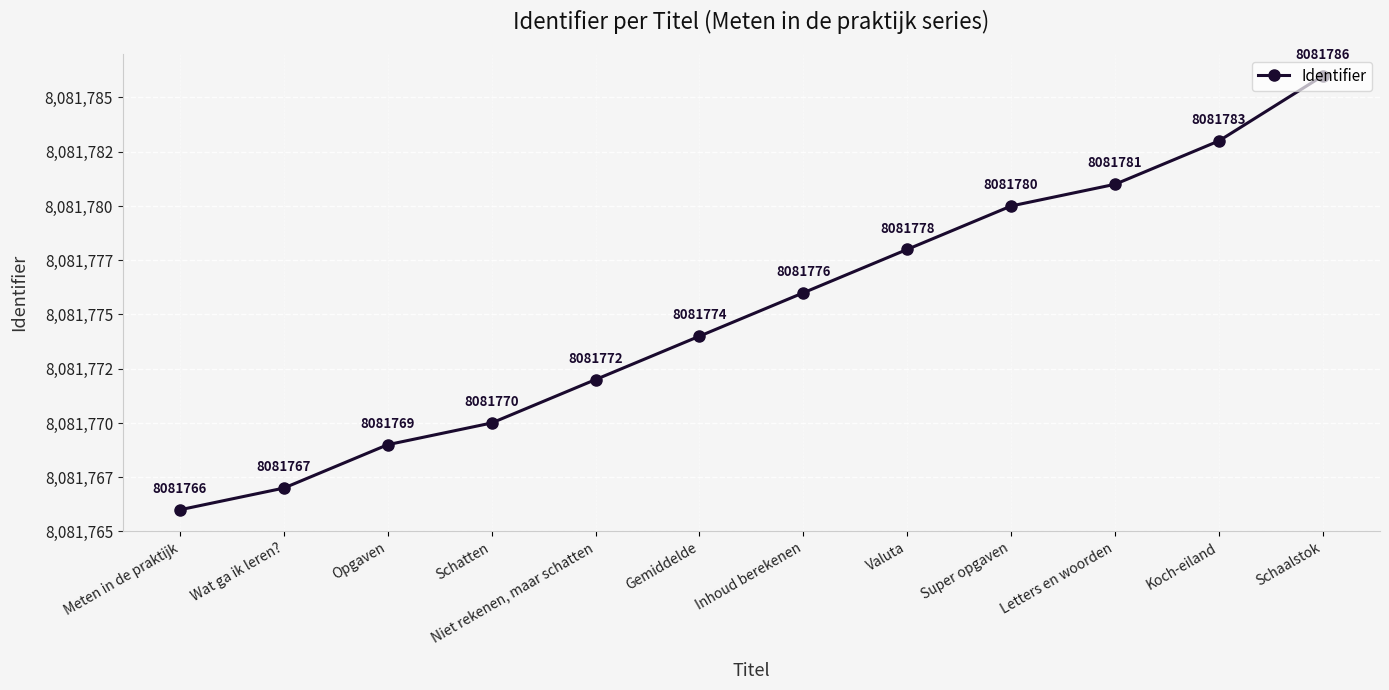

At which label does the data first exceed 8081776?

Valuta